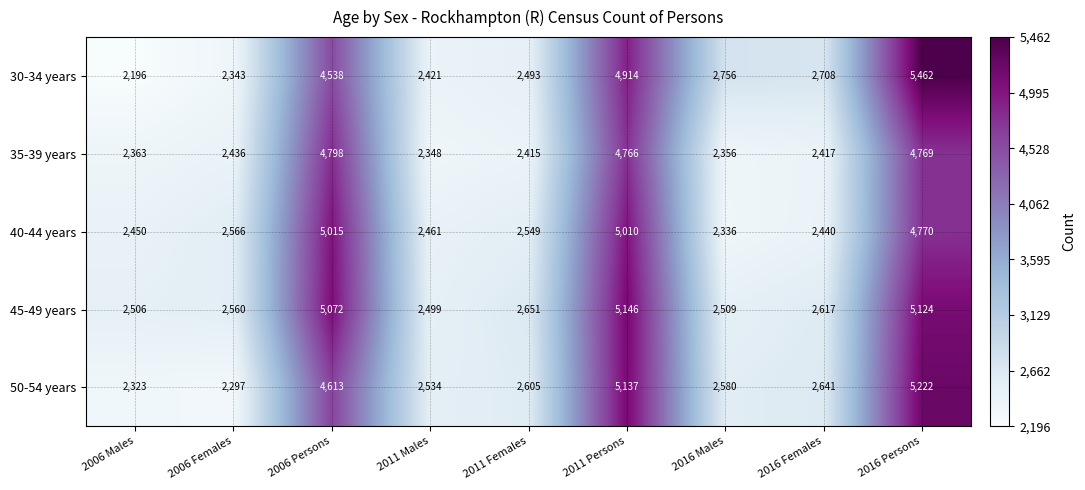

How many series are shown in this chart?

5